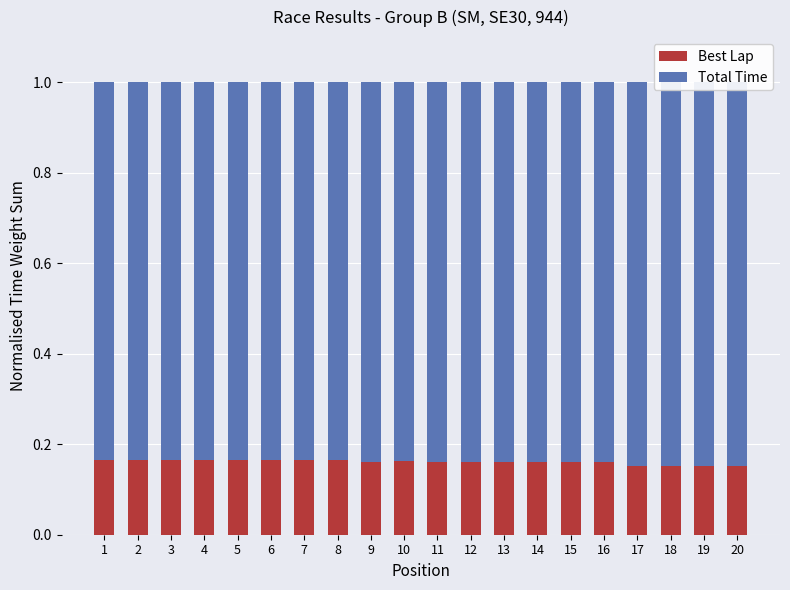

Between 12 and 18, which series saw the biggest shift?

Best Lap